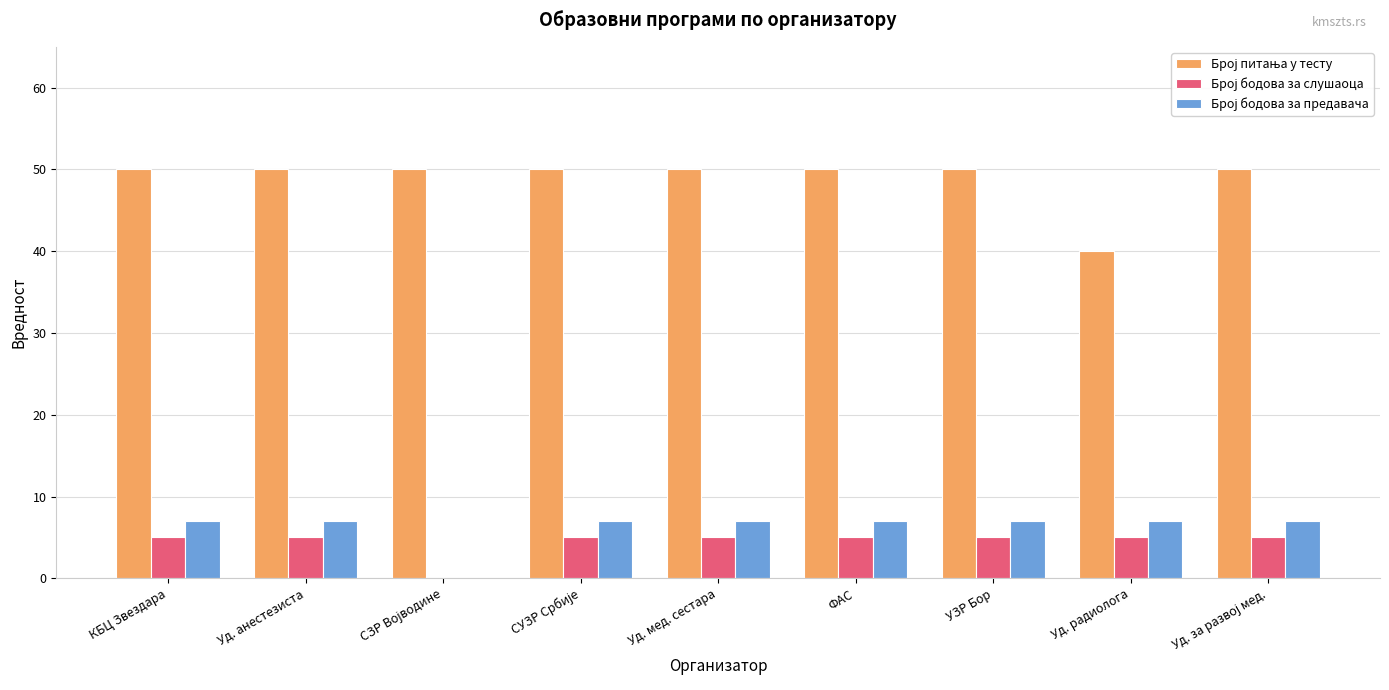

What is the greatest value displayed?

50